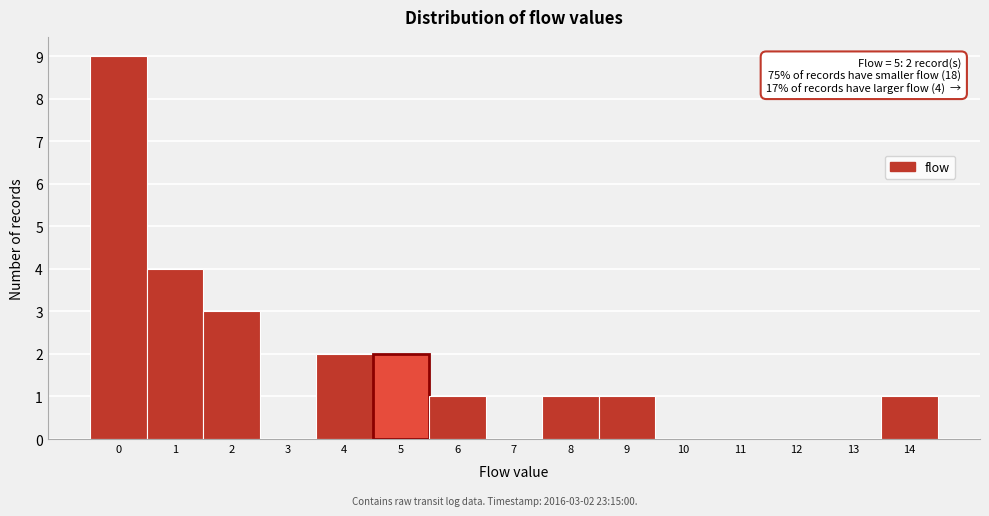

Which range on the x-axis has the tallest bar?

-0.5 to 0.5